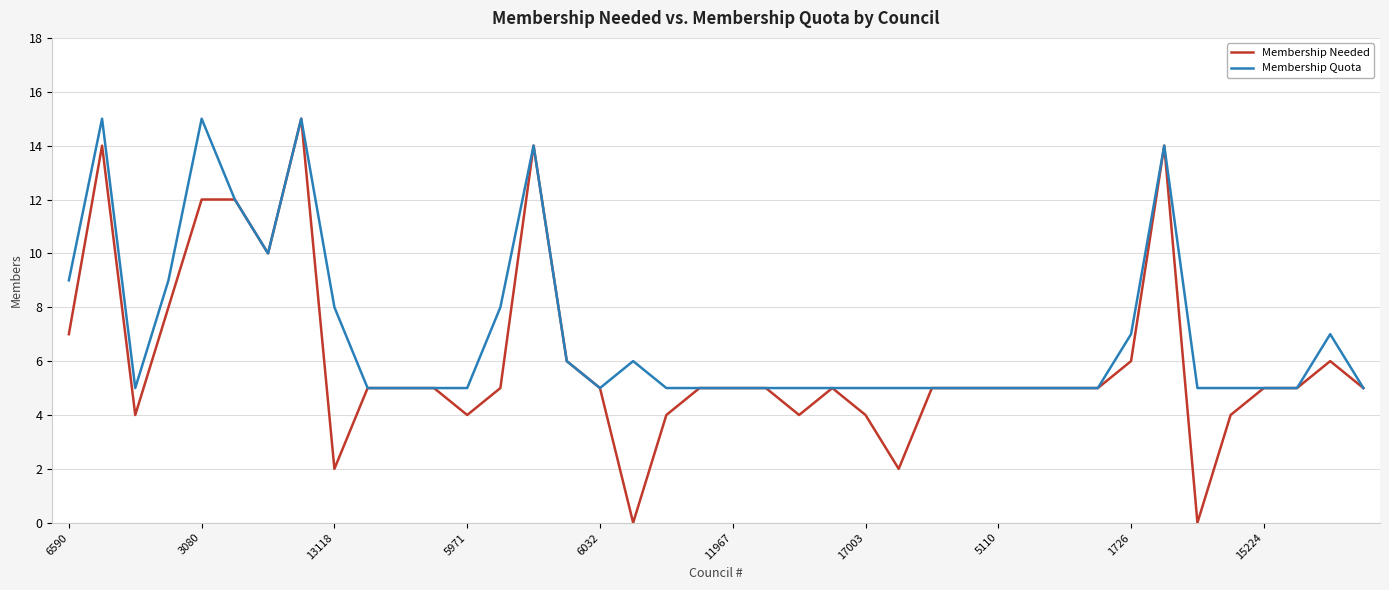

What is the greatest value displayed?

15